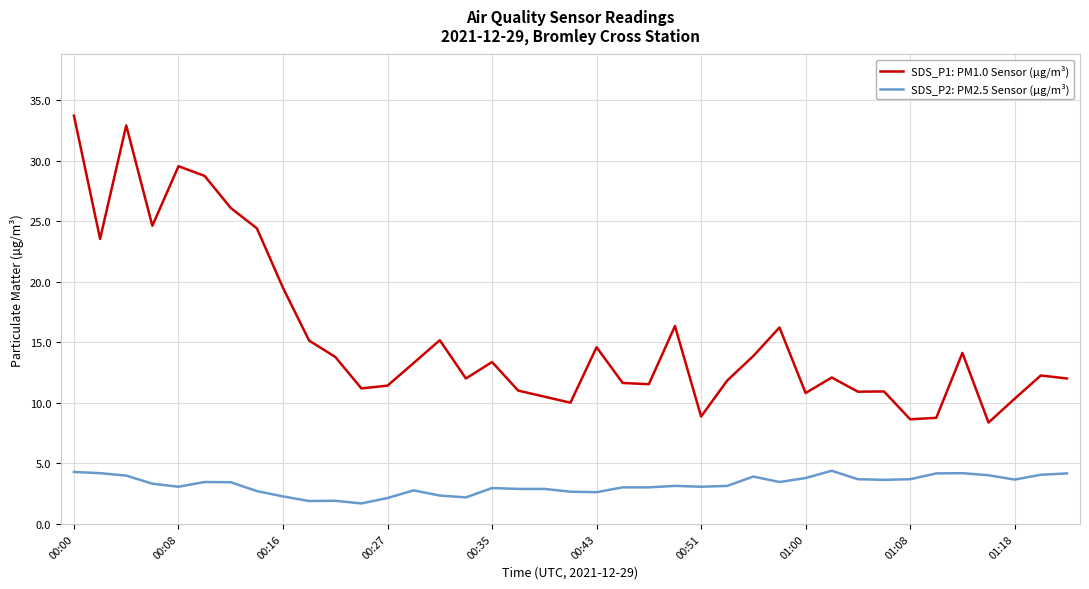

Does the chart have visible grid lines?

Yes